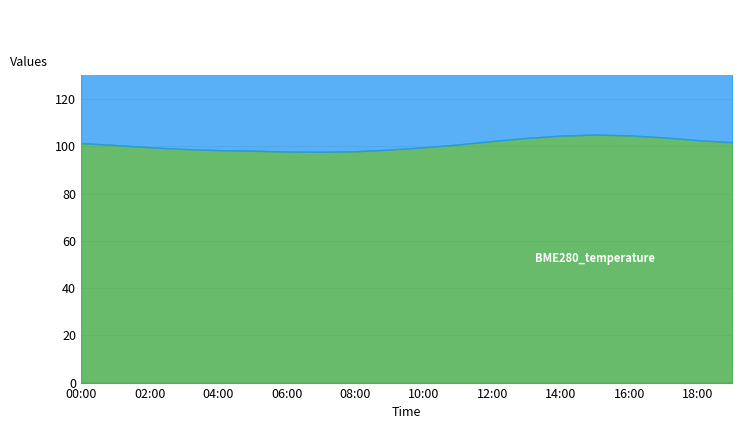

Is it true that BME280_temperature equals 14.0 at 03:00?

False